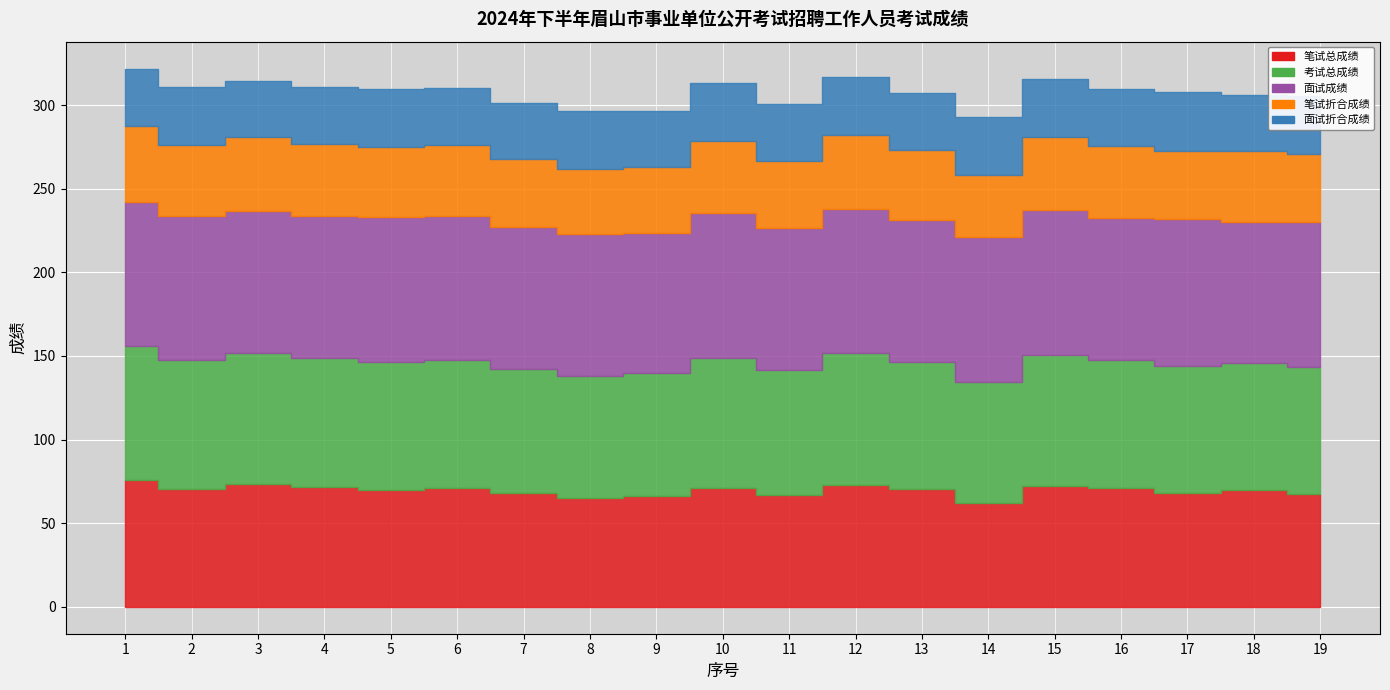

True or false: 面试成绩 and 考试总成绩 intersect in this chart.

False